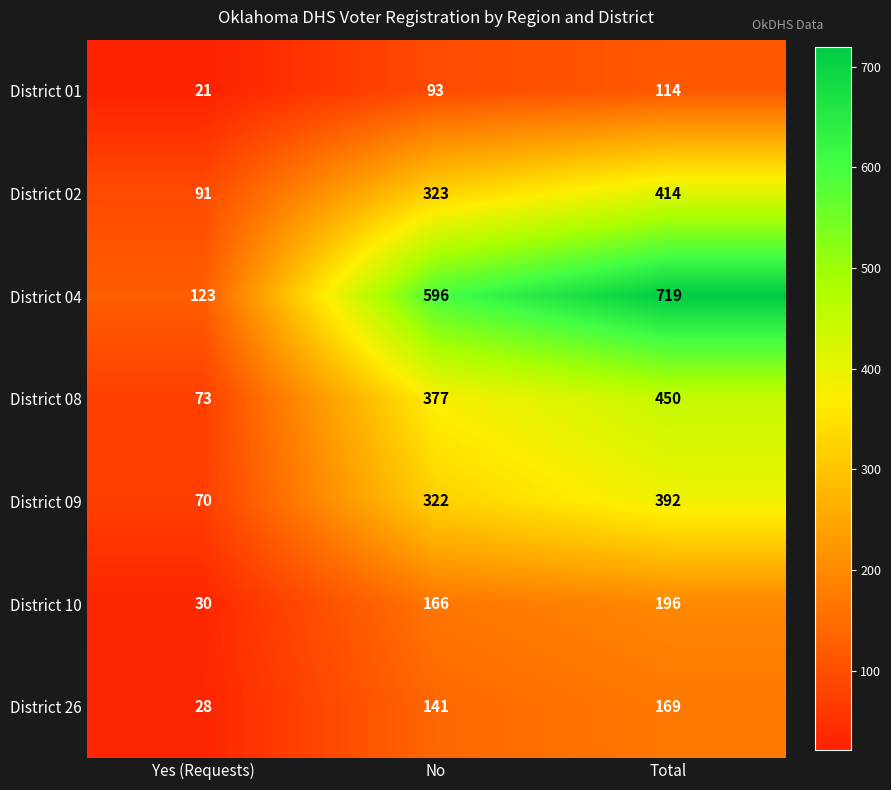

Count the number of categories in the chart.

3